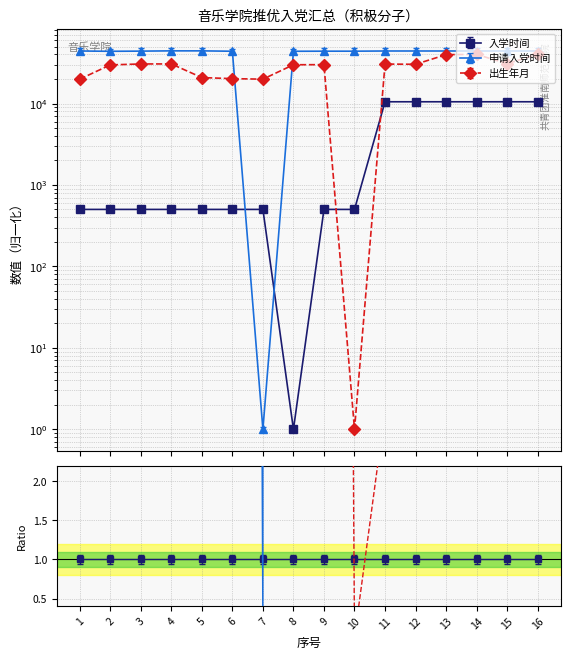

True or false: 出生年月 and 入学时间 cross at least once.

True